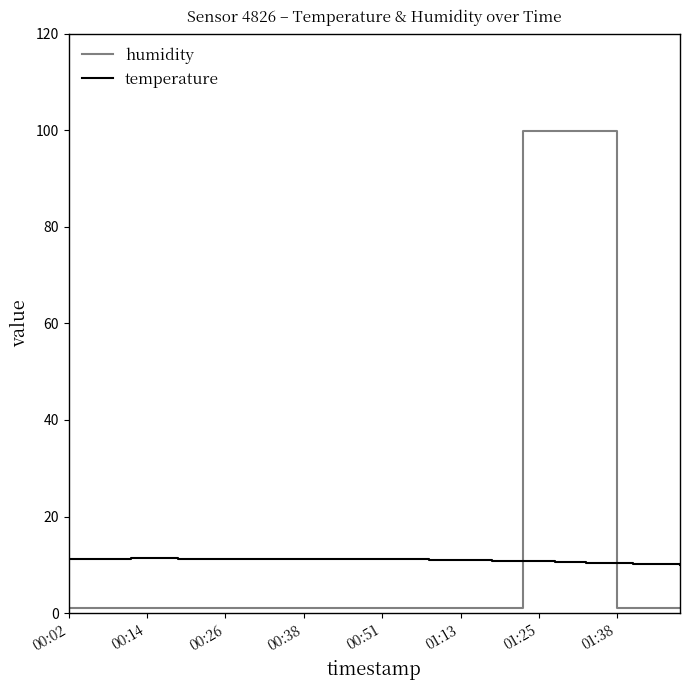

What is the minimum value shown in the chart?

1.0